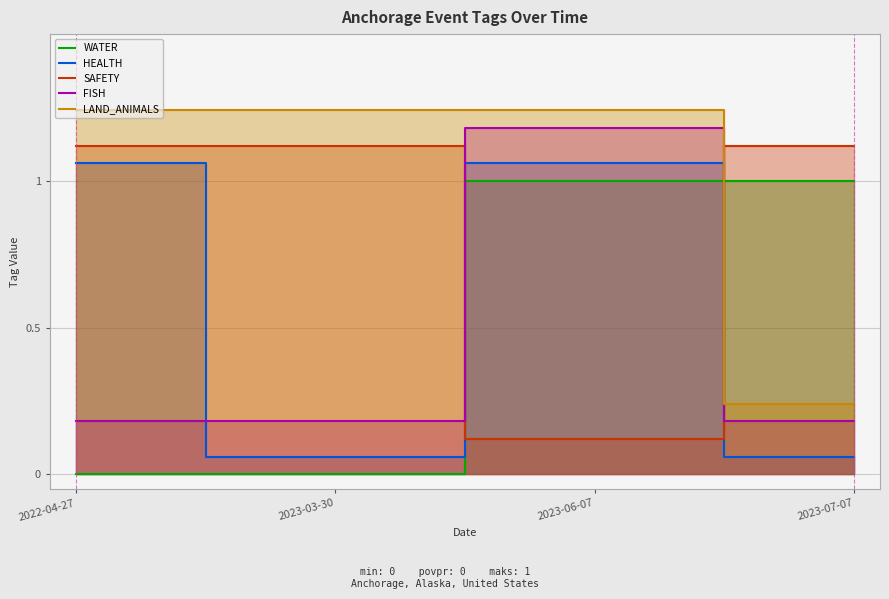

Which series has the largest total across all categories?

LAND_ANIMALS